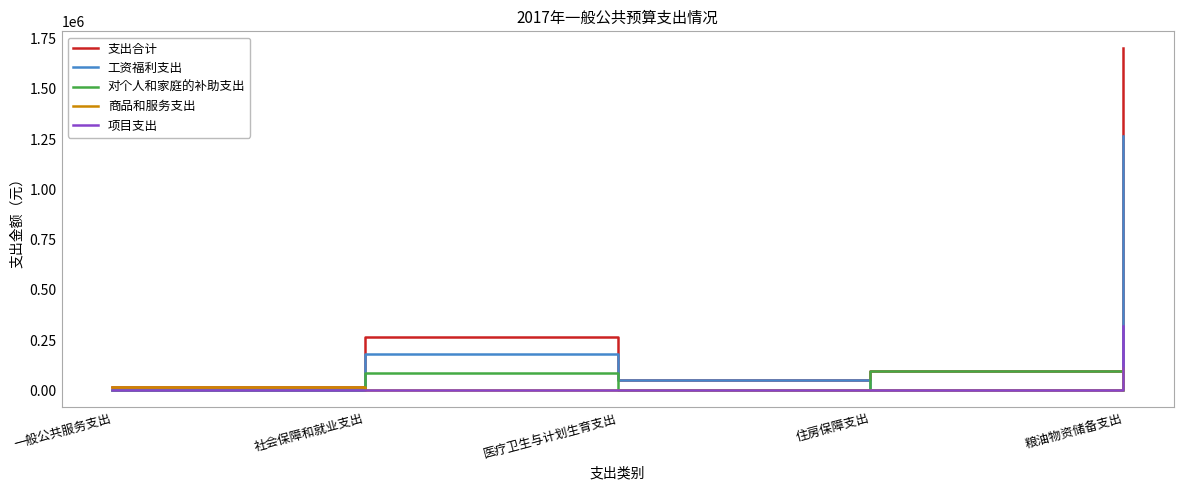

How many lines are shown in the chart?

5